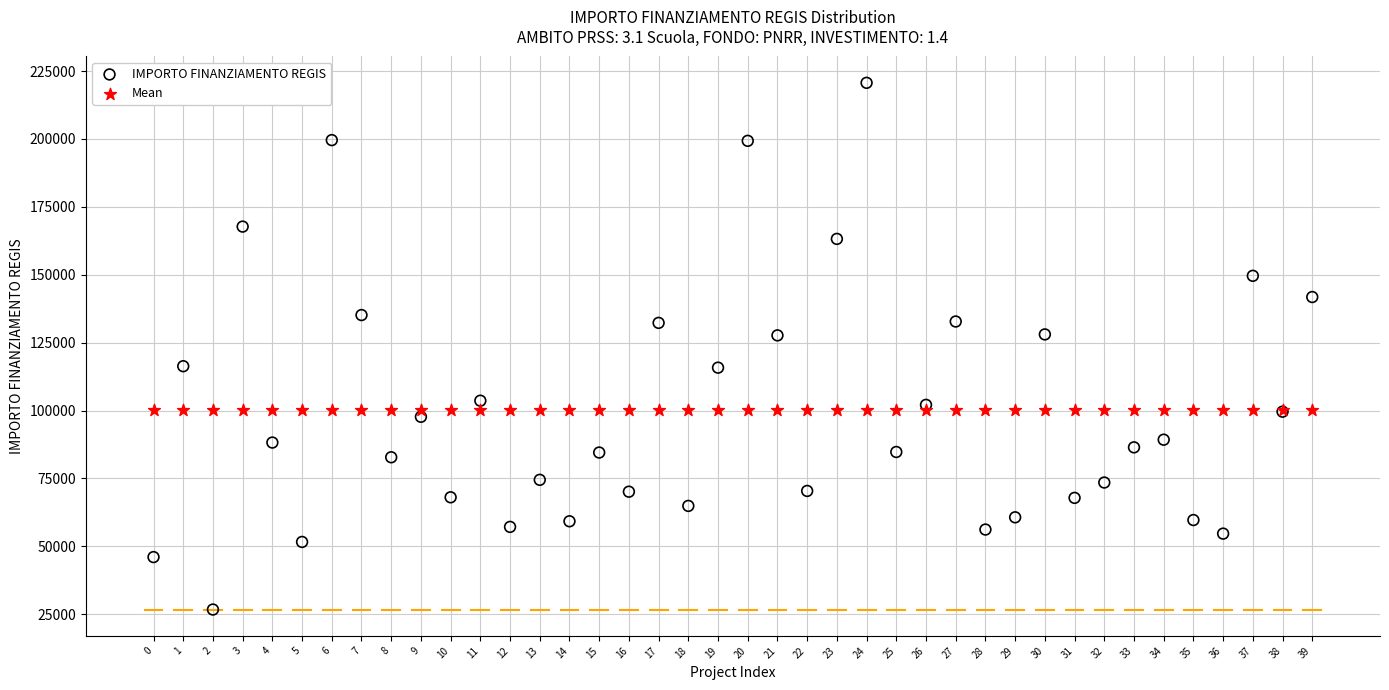

Which series contains the highest Y value?

IMPORTO FINANZIAMENTO REGIS